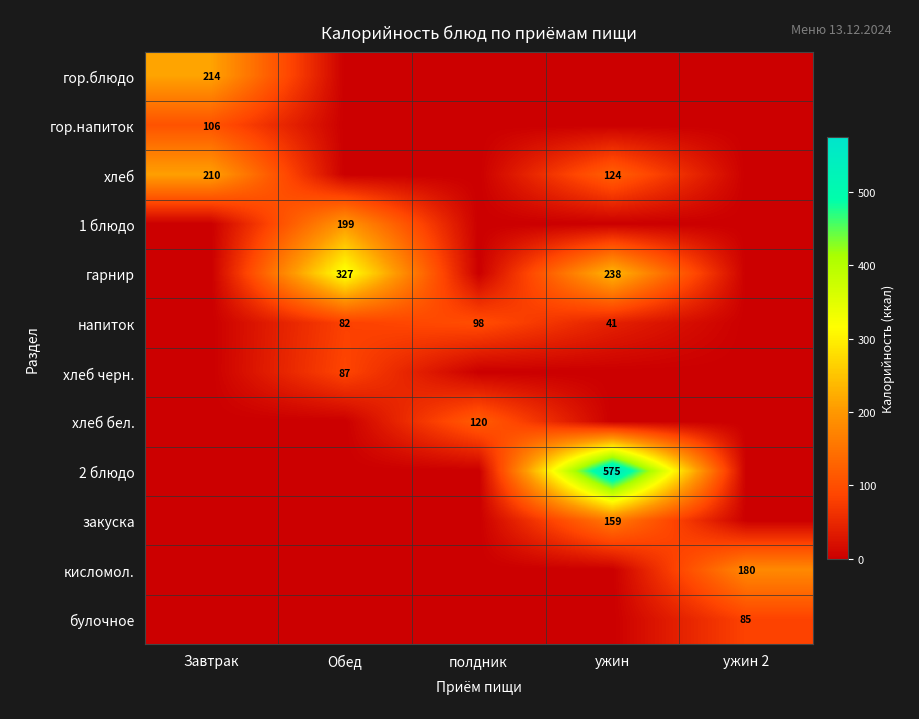

Is the value of гор.блюдо at ужин 2 greater than the value of хлеб at ужин?

No